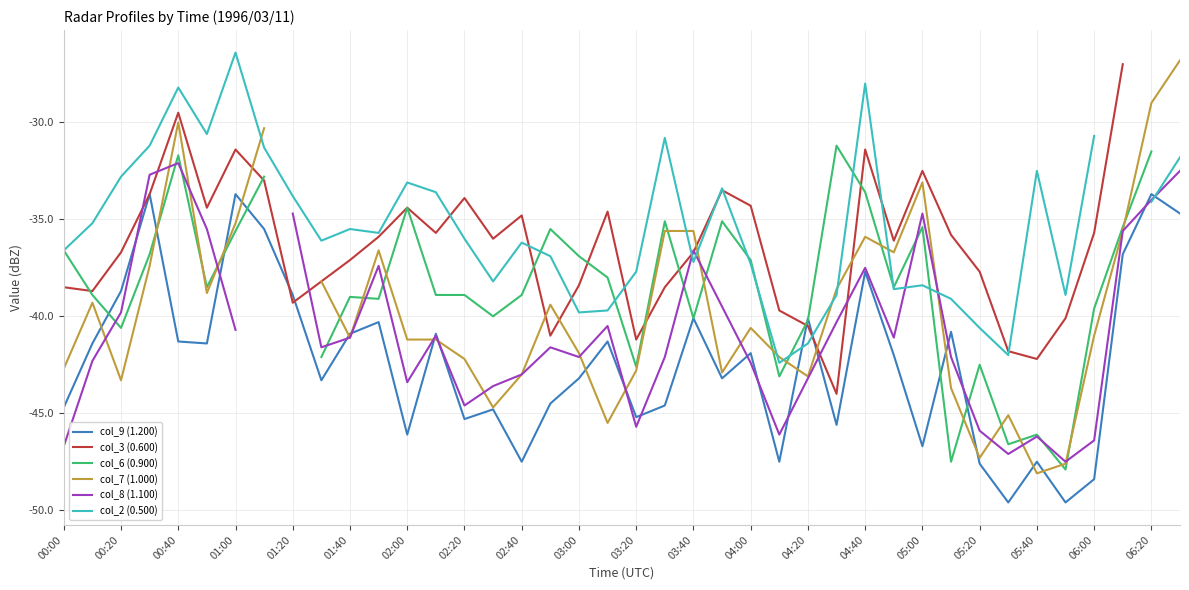

The col_9 (1.200) series shows -21.7 at 02:40. True or false?

False